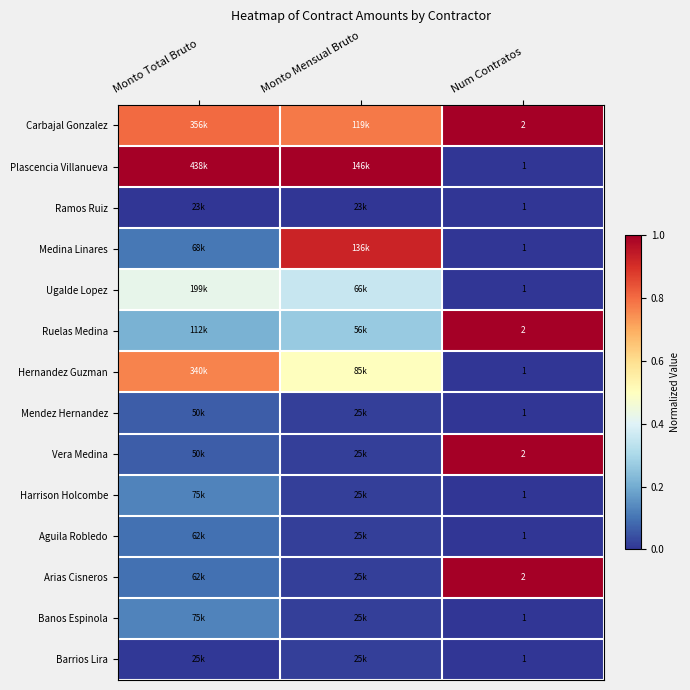

List the labels in order of Carbajal Gonzalez value, smallest first.

Monto Mensual Bruto, Monto Total Bruto, Num Contratos